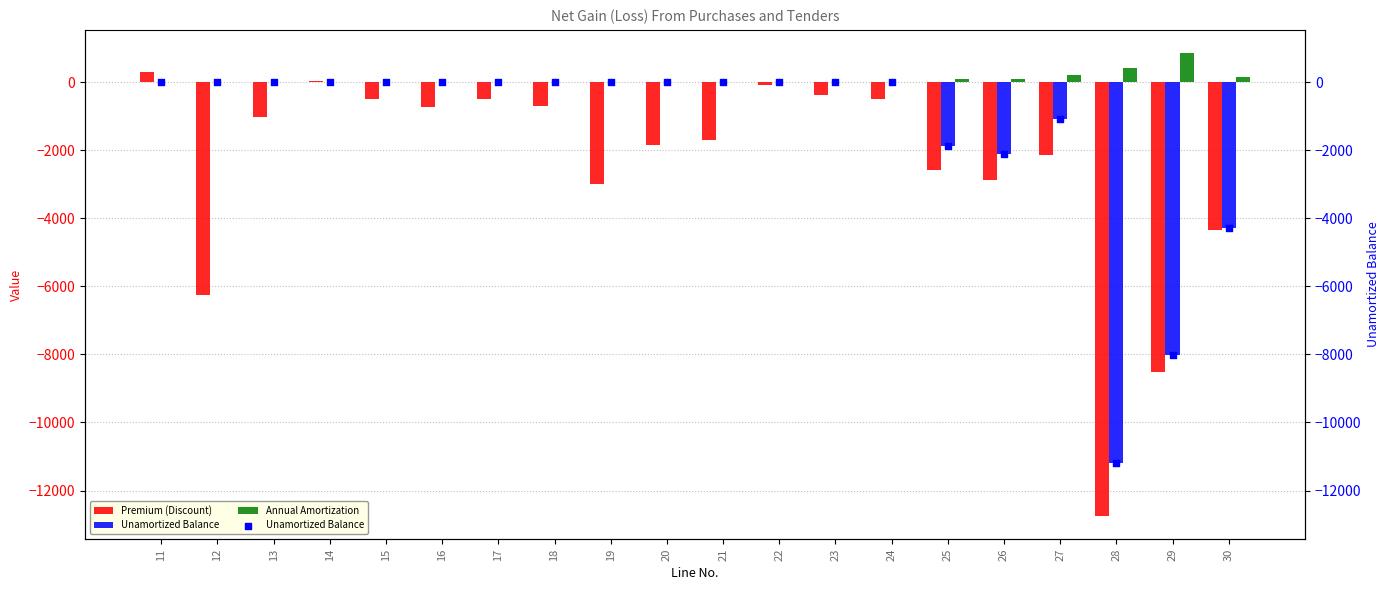

Which series reaches the minimum Y coordinate?

Premium (Discount)